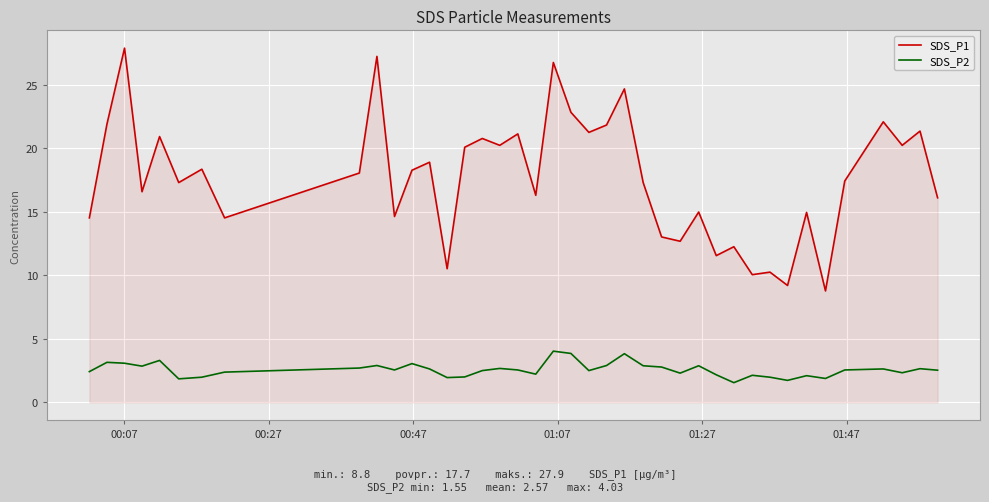

Rank the series by their average value, from lowest to highest.

SDS_P2, SDS_P1